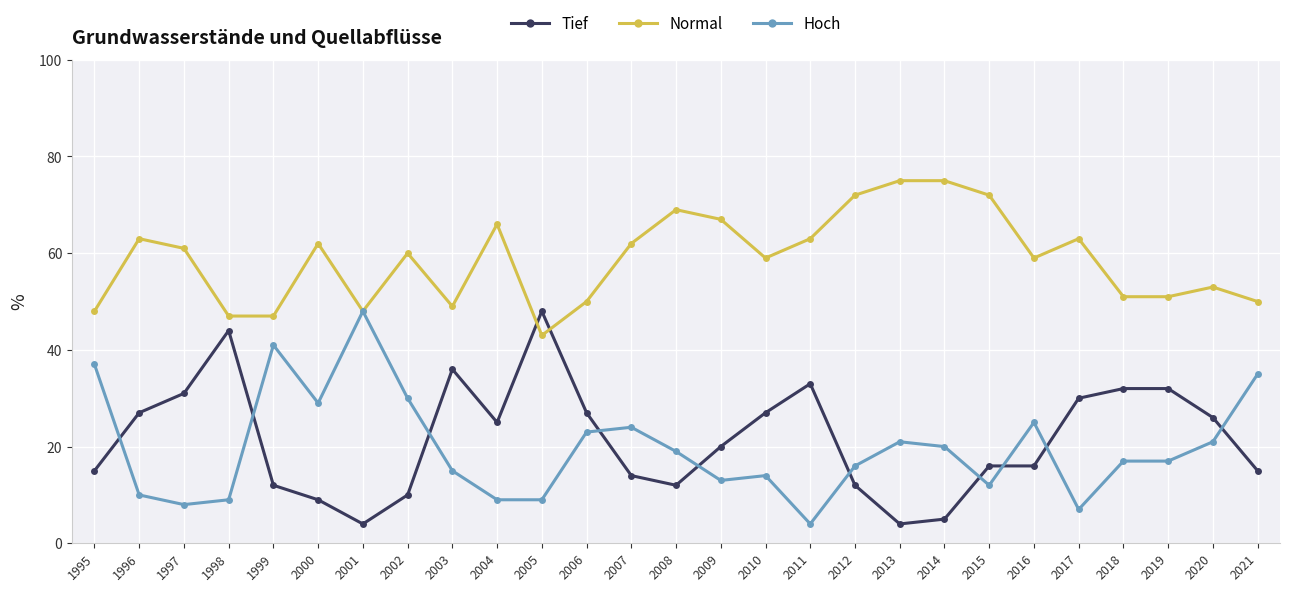

What is the sum of all Hoch values?

533